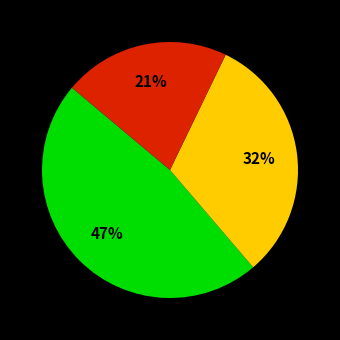

Does any single category account for the majority?

No